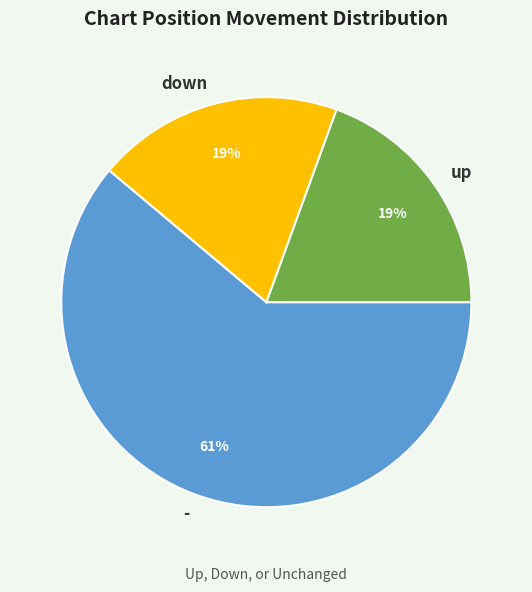

Count the number of slices in the pie.

3